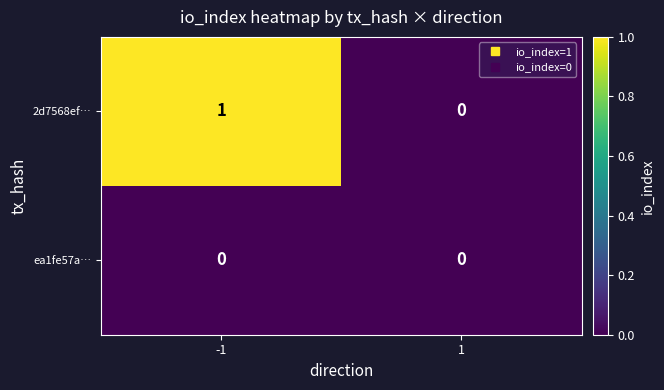

Which series changed the most between -1 and 1?

2d7568ef…